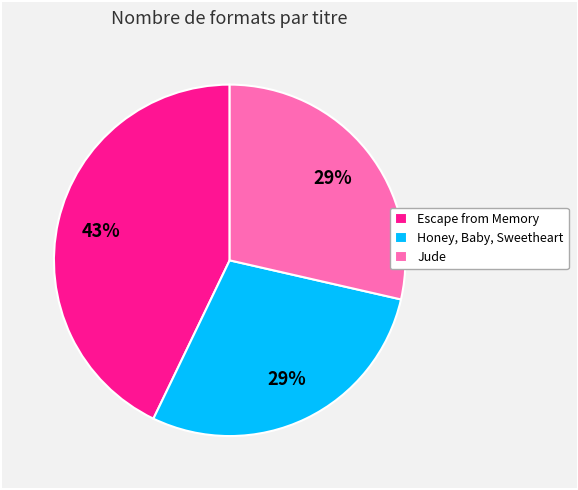

Between Honey, Baby, Sweetheart and Escape from Memory, which is larger?

Escape from Memory